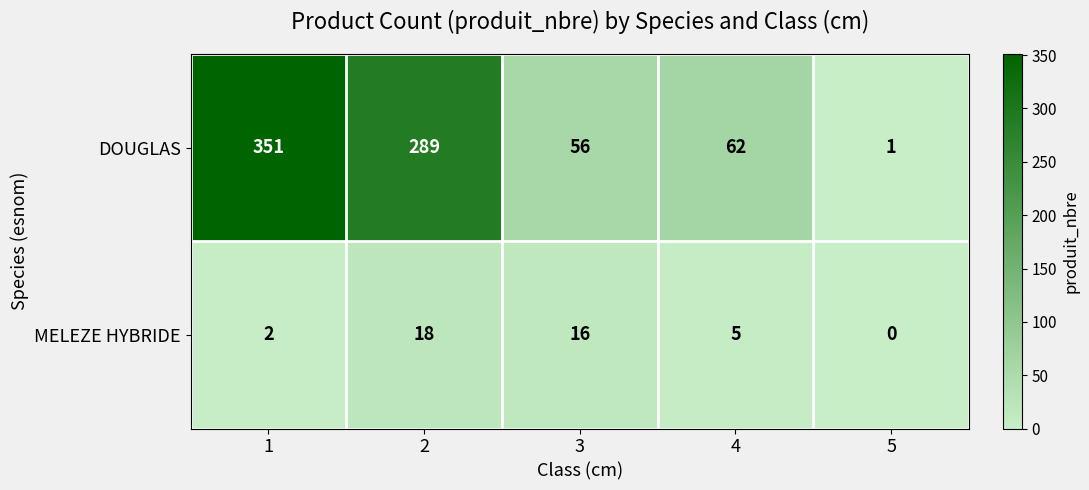

At which category does the chart reach its minimum across all series?

5